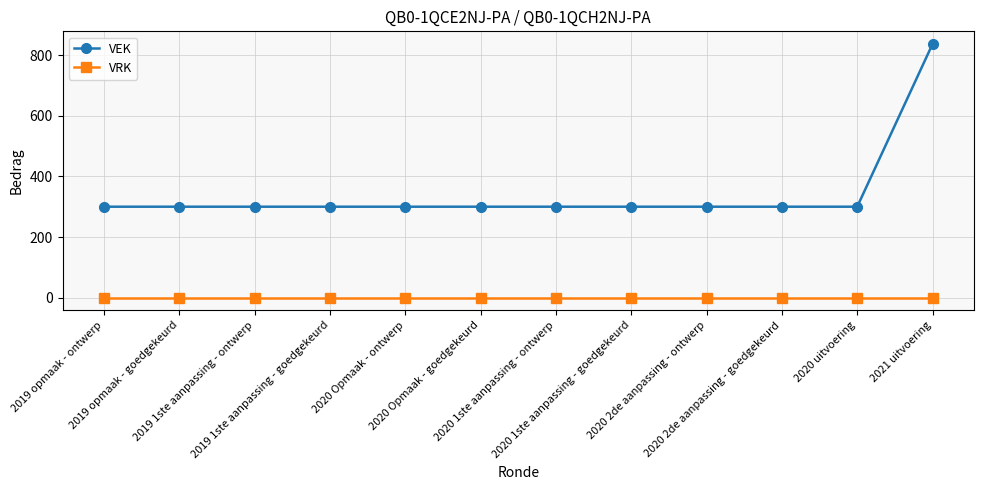

At 2020 1ste aanpassing - ontwerp, list the series in order from largest to smallest.

VEK, VRK